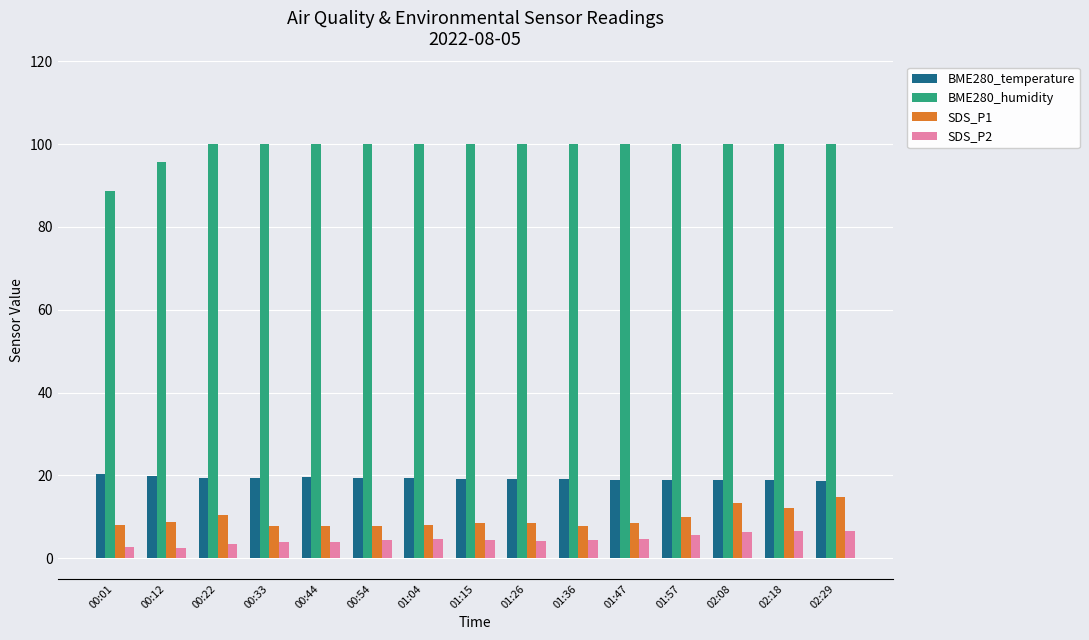

What is the value of the BME280_humidity bar at the 3rd from the left?

100.0